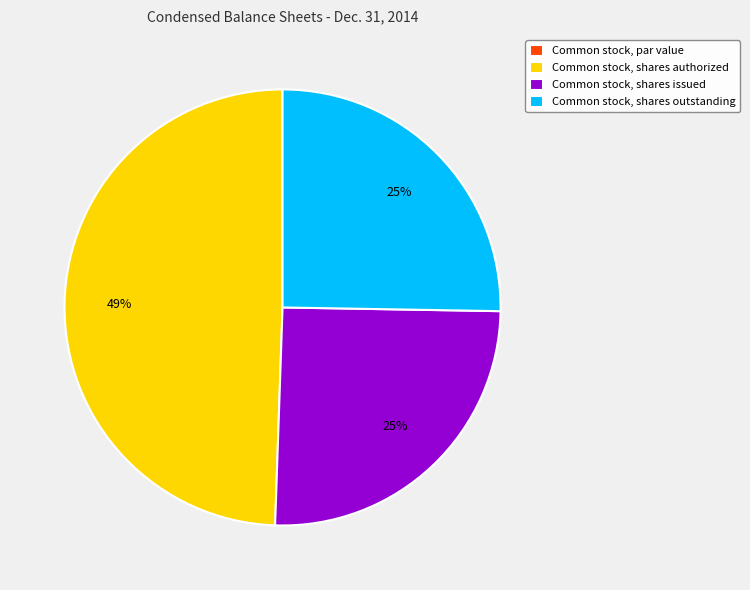

To the nearest percent, what is the difference between the largest and smallest slice percentages?

49%